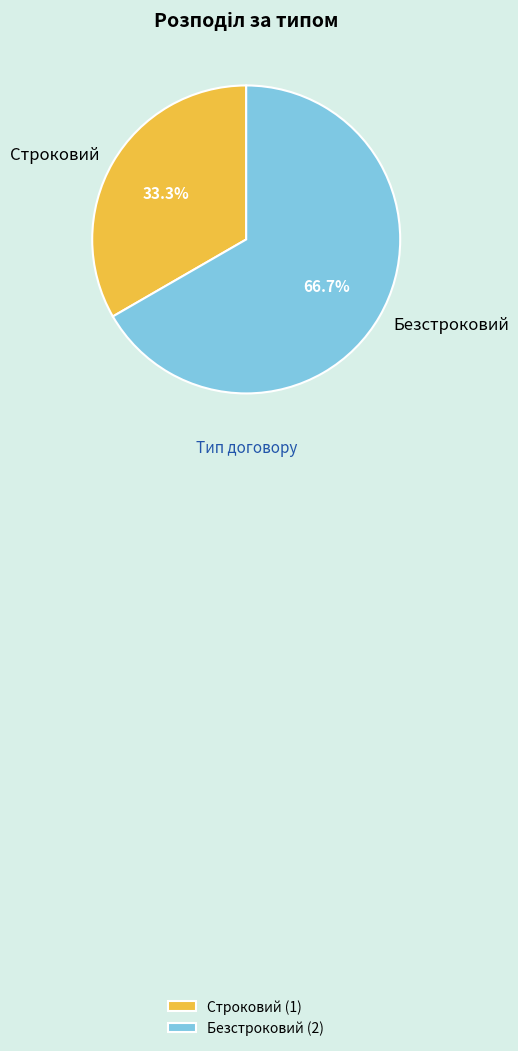

Between Строковий and Безстроковий, which is larger?

Безстроковий